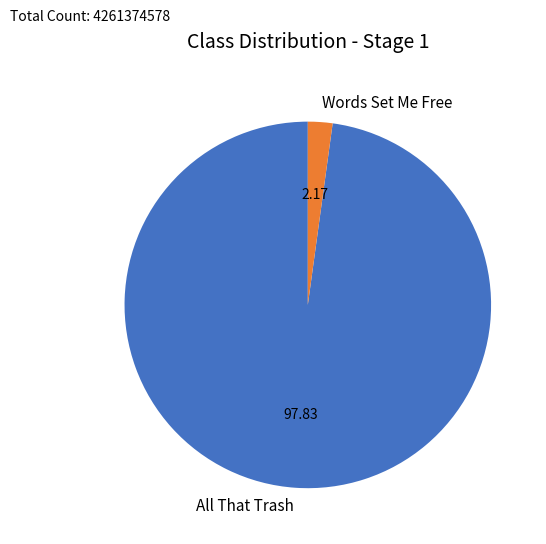

Which has a higher value, All That Trash or Words Set Me Free?

All That Trash